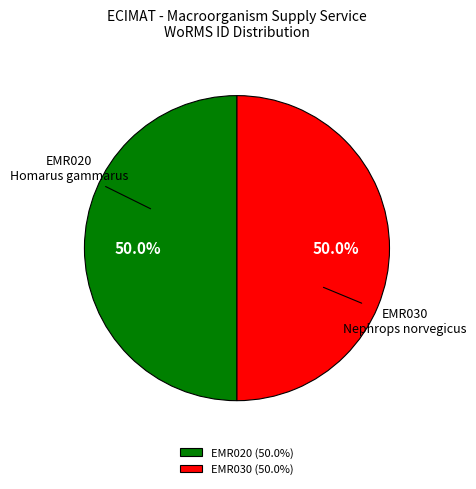

How much of the chart is everything except EMR030 (50.0%)?

50.0%